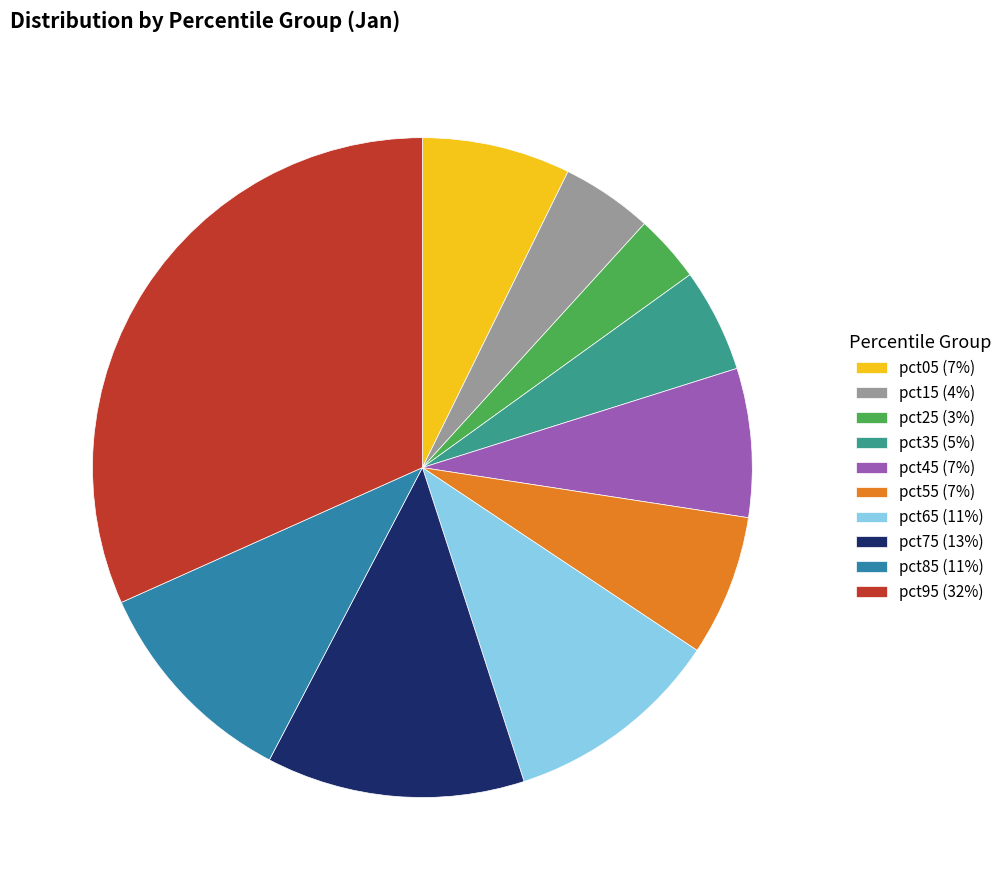

Is it true that pct65 (11%) is 11% of the pie?

True